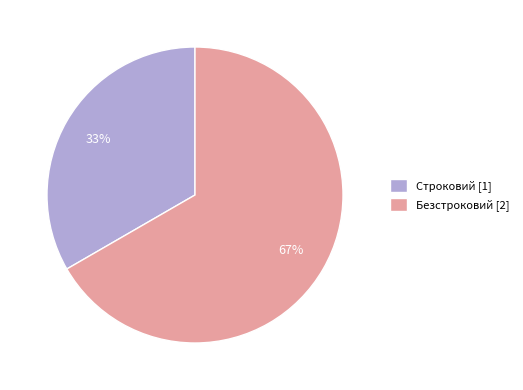

Count the number of slices in the pie.

2